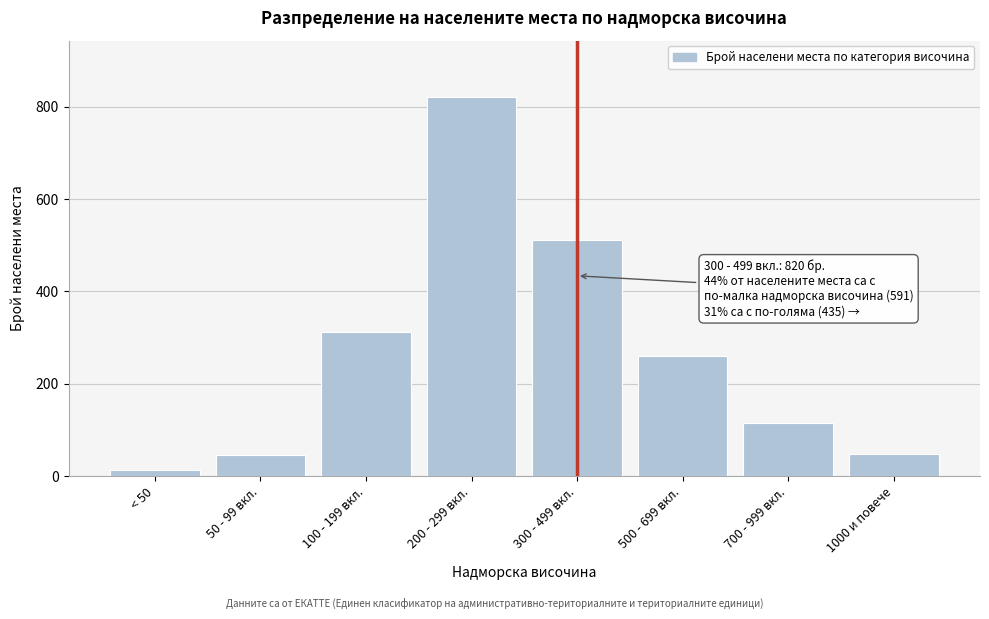

What is the label of the 1st bar from the left?

< 50